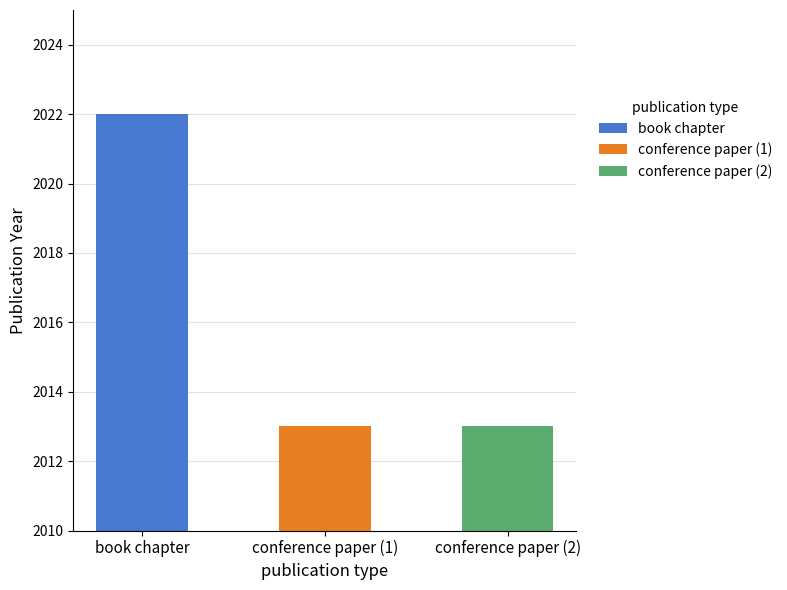

At which category does the chart reach its peak across all series?

book chapter